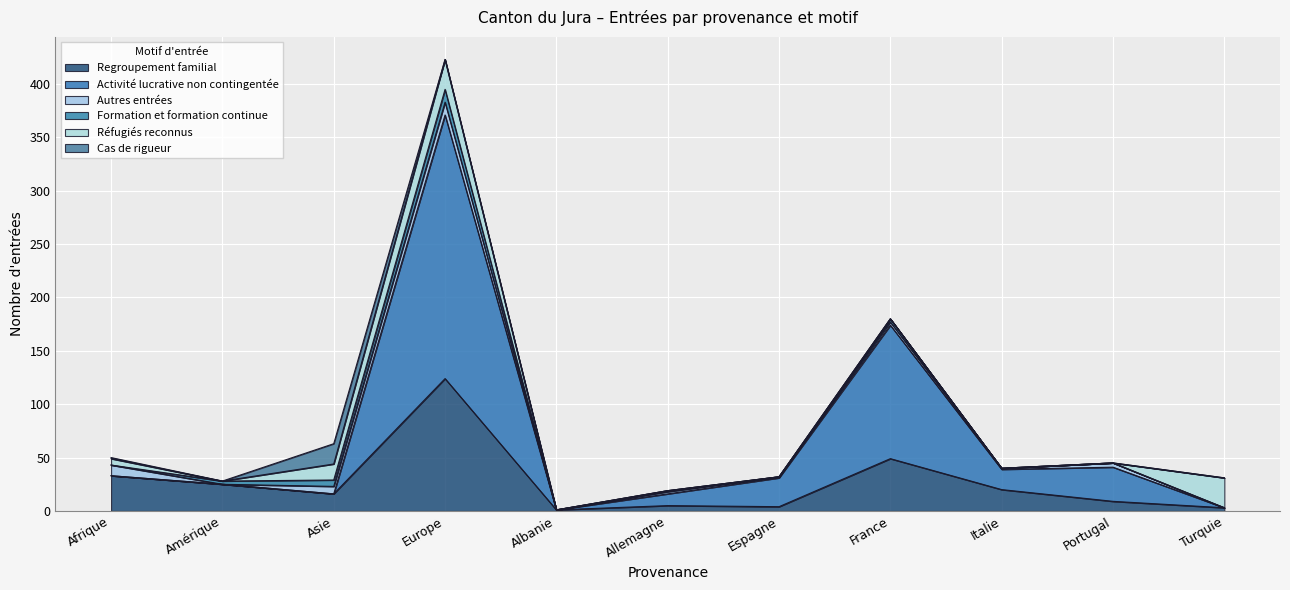

Which has a higher value, Asie or Portugal?

Asie